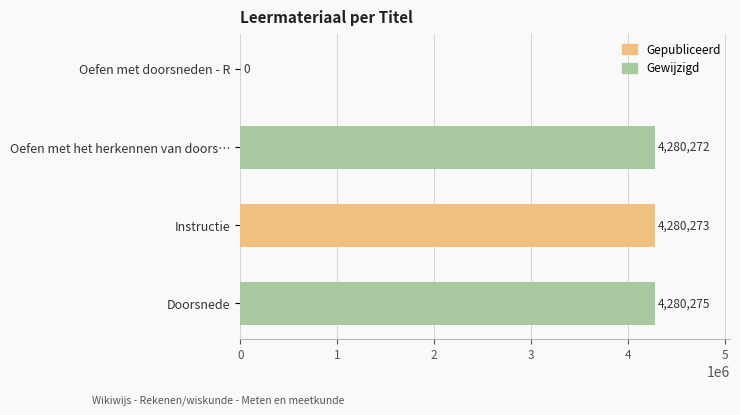

What is the sum of the values at Oefen met het herkennen van doors… and Instructie?

8560545